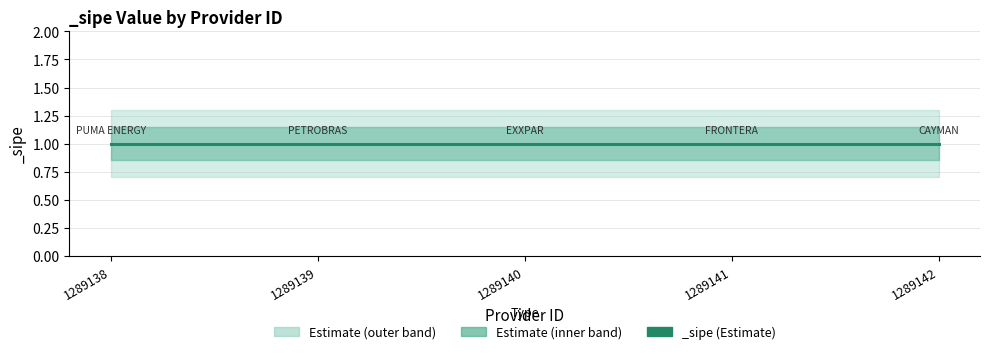

What is the average value of the _sipe series?

1.0